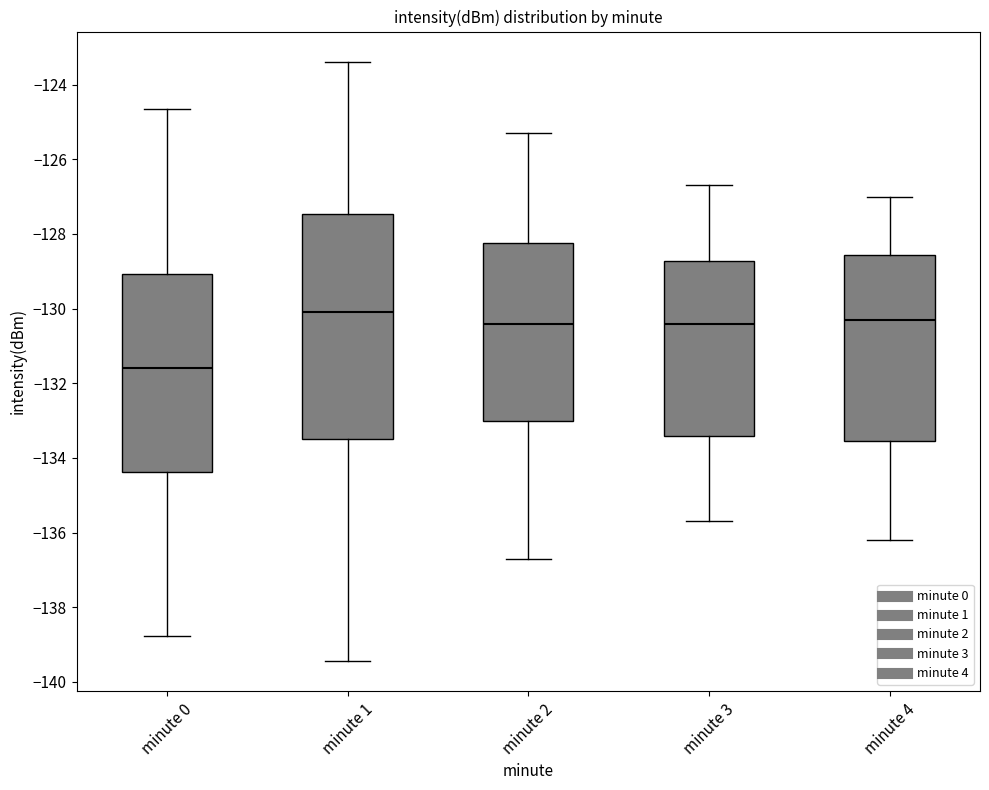

Where is the lower edge of the box for minute 2 on the y-axis? The values are not printed on the chart, so give them approximately, as read against the axis.

-133.0